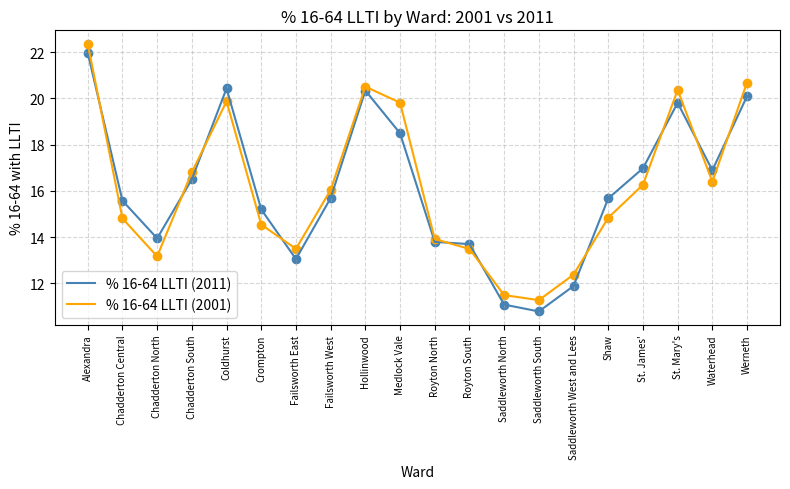

Is the value of % 16-64 LLTI (2001) at Crompton greater than the value of % 16-64 LLTI (2011) at Werneth?

No